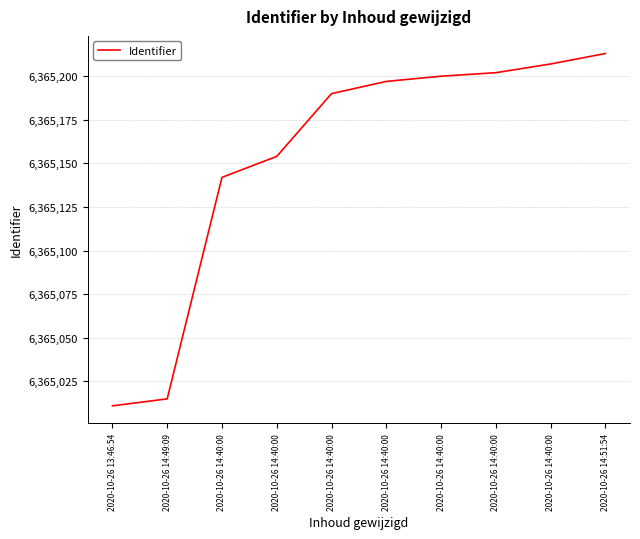

Count the number of data series in this chart.

1